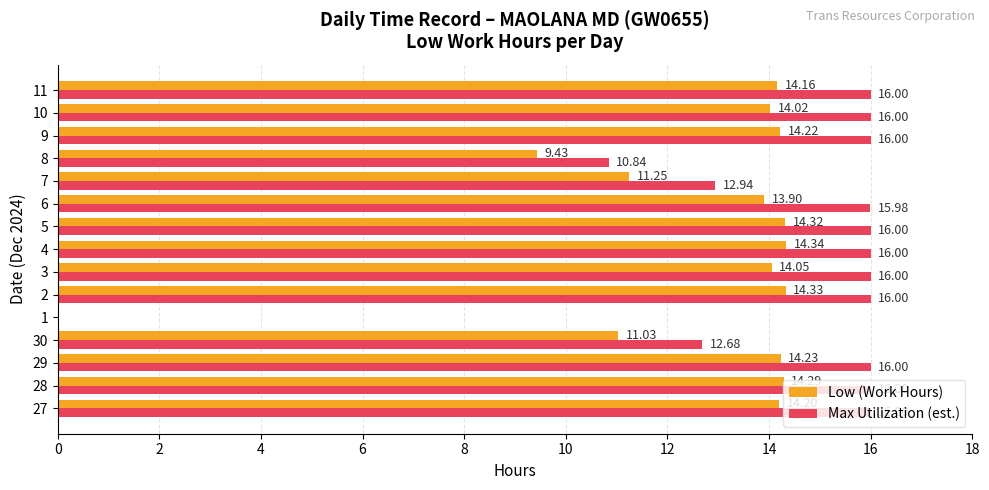

Between 1 and 8, which series saw the biggest shift?

Max Utilization (est.)